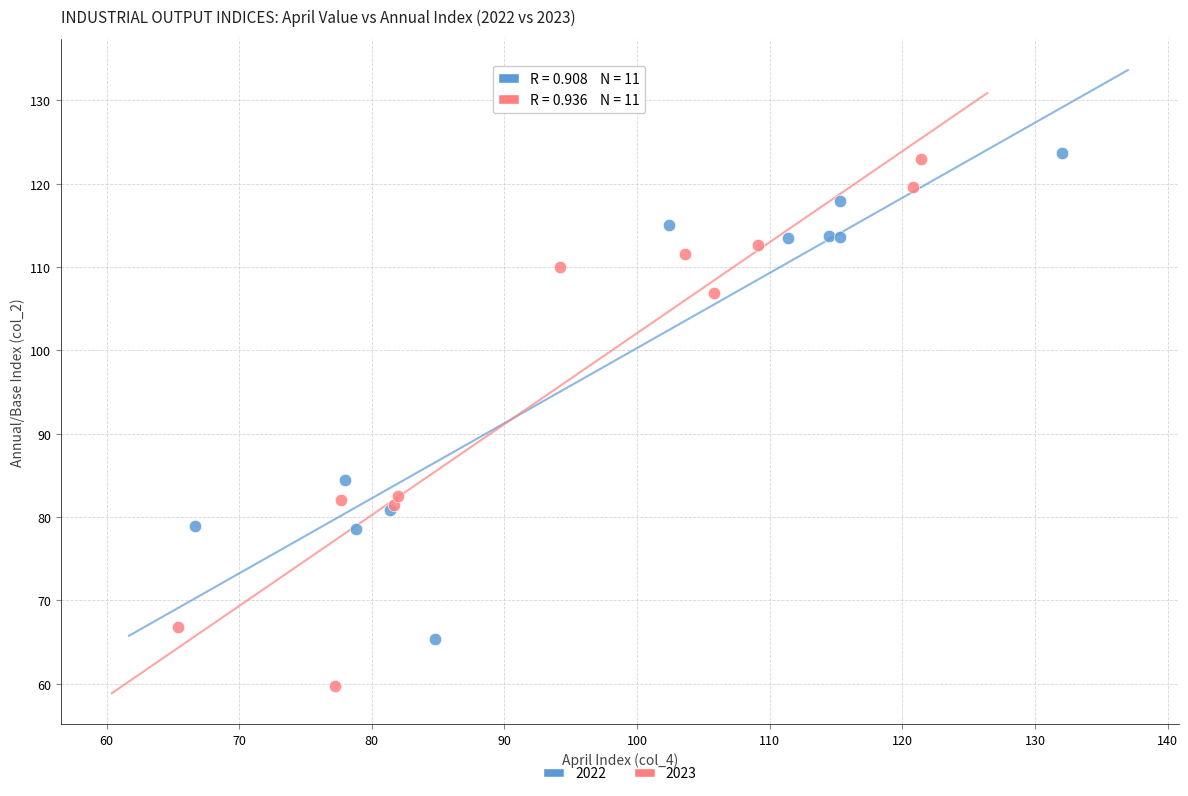

Which series reaches the minimum Y coordinate?

2023